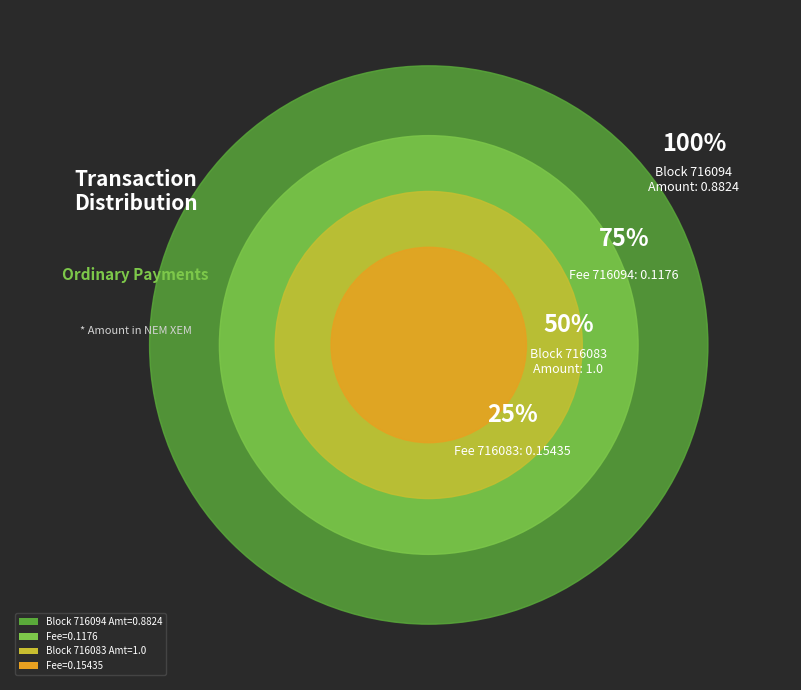

To the nearest percent, what portion does 716083 represent?

53%